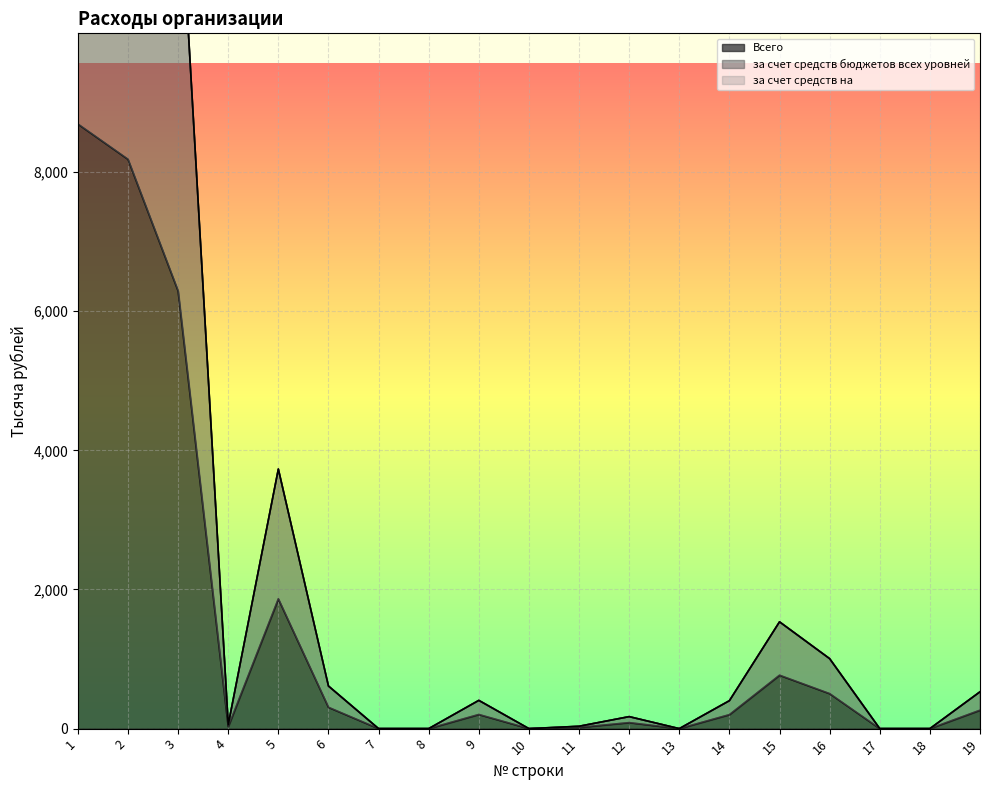

True or false: за счет средств бюджетов всех уровней has a value of 406.0 at 9.

True